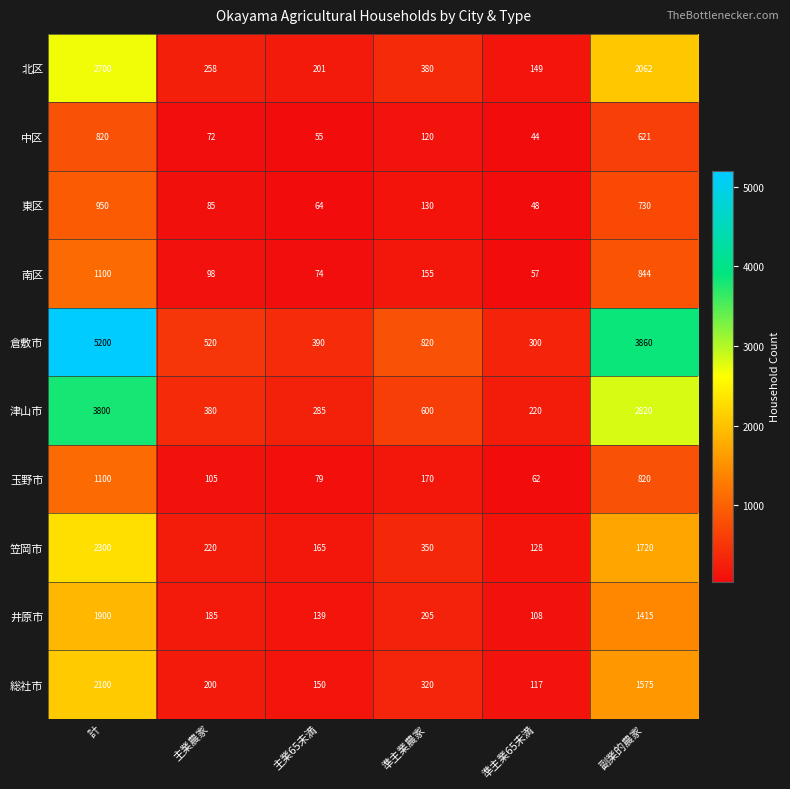

Rank the series at 準主業農家 from lowest to highest value.

中区, 東区, 南区, 玉野市, 井原市, 総社市, 笠岡市, 北区, 津山市, 倉敷市